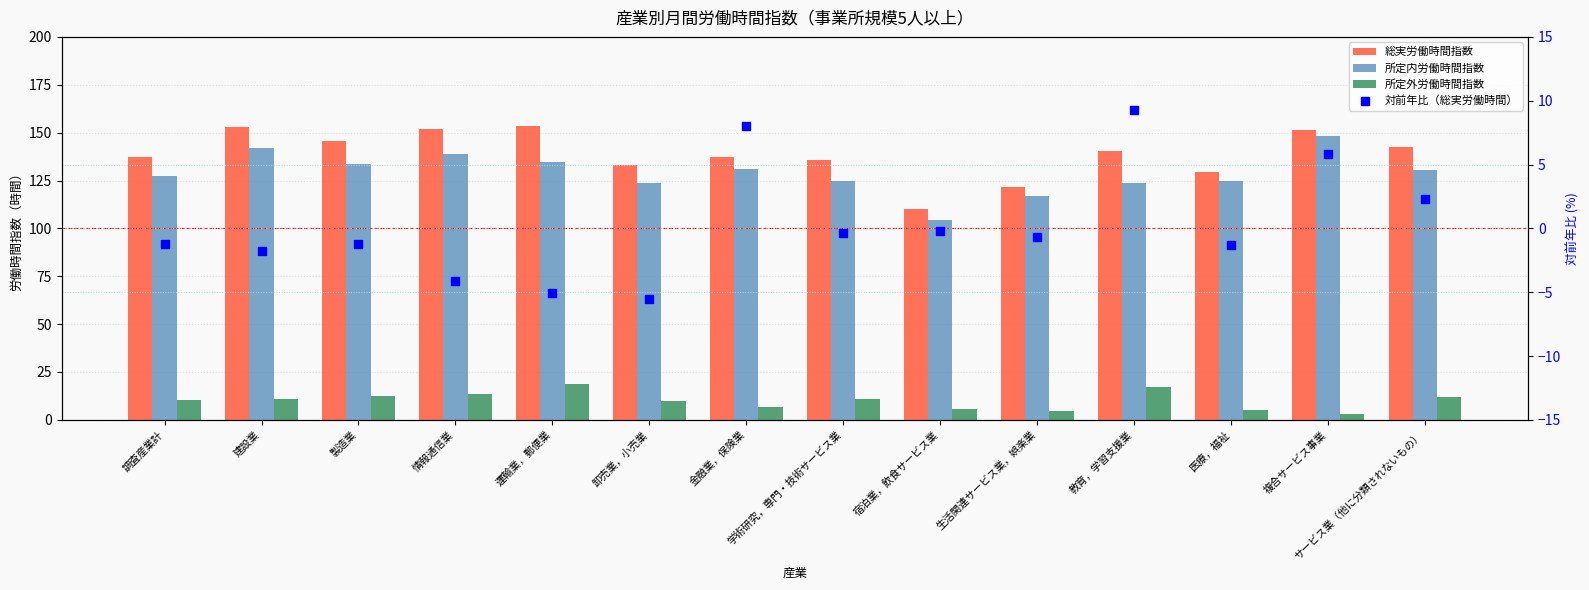

What are all the series names shown in the legend?

総実労働時間指数, 所定内労働時間指数, 所定外労働時間指数, 対前年比（総実労働時間）